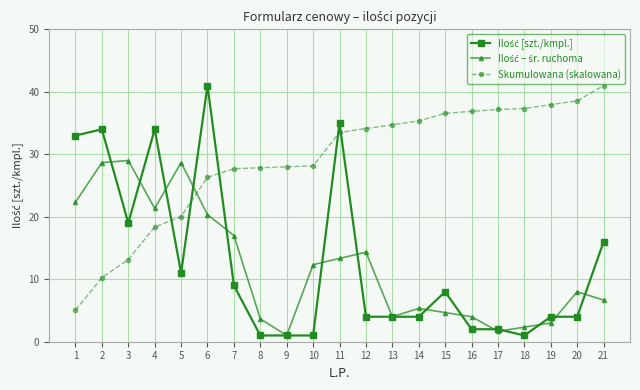

How many data points does each series have?

21